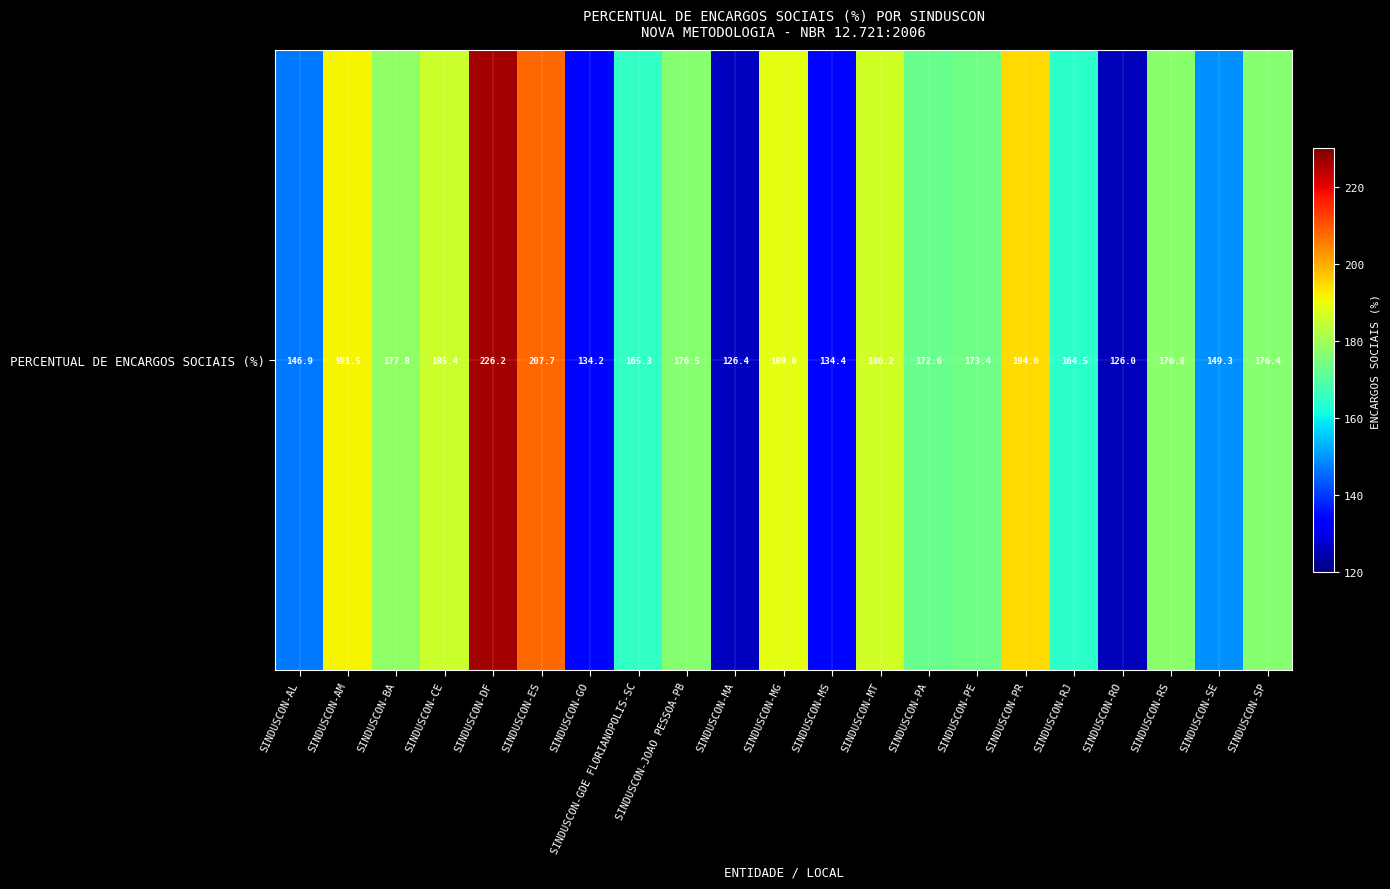

What is the difference between the values at SINDUSCON-RO and SINDUSCON-SE?

23.3